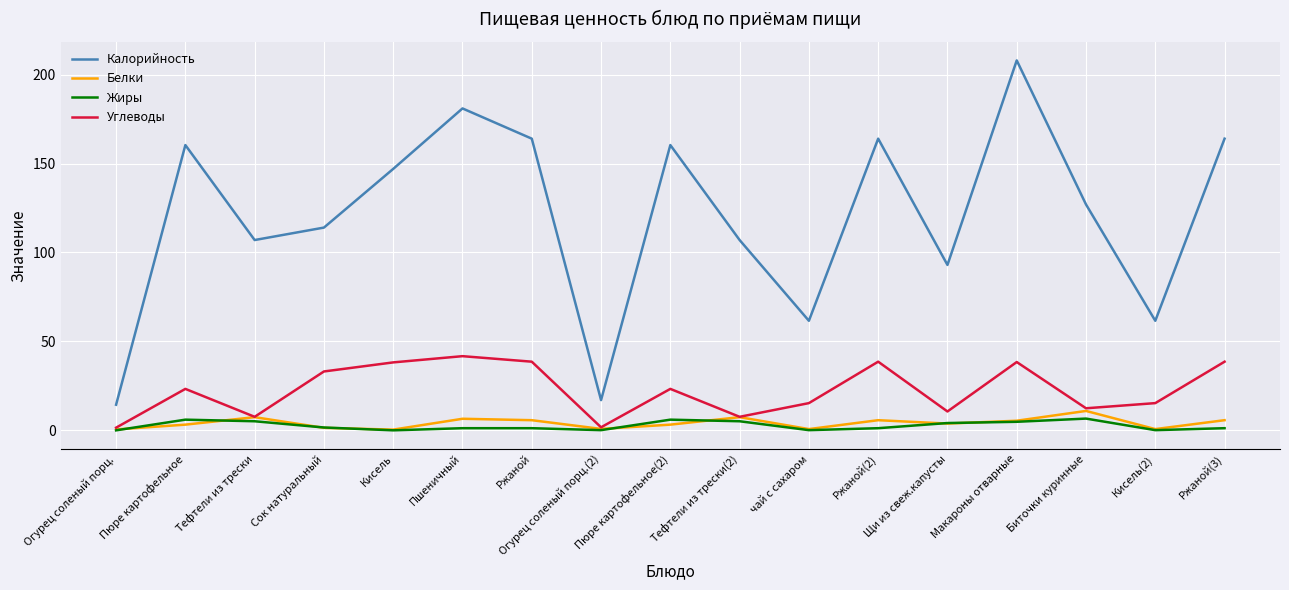

How many interior local peaks does the Калорийность series have?

5